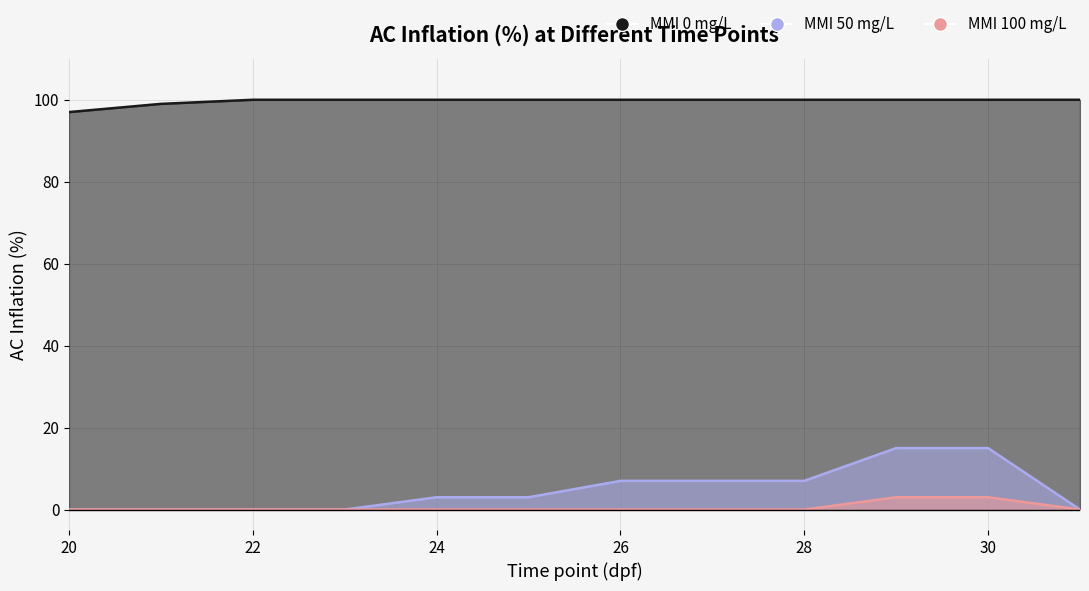

How many lines are shown in the chart?

3